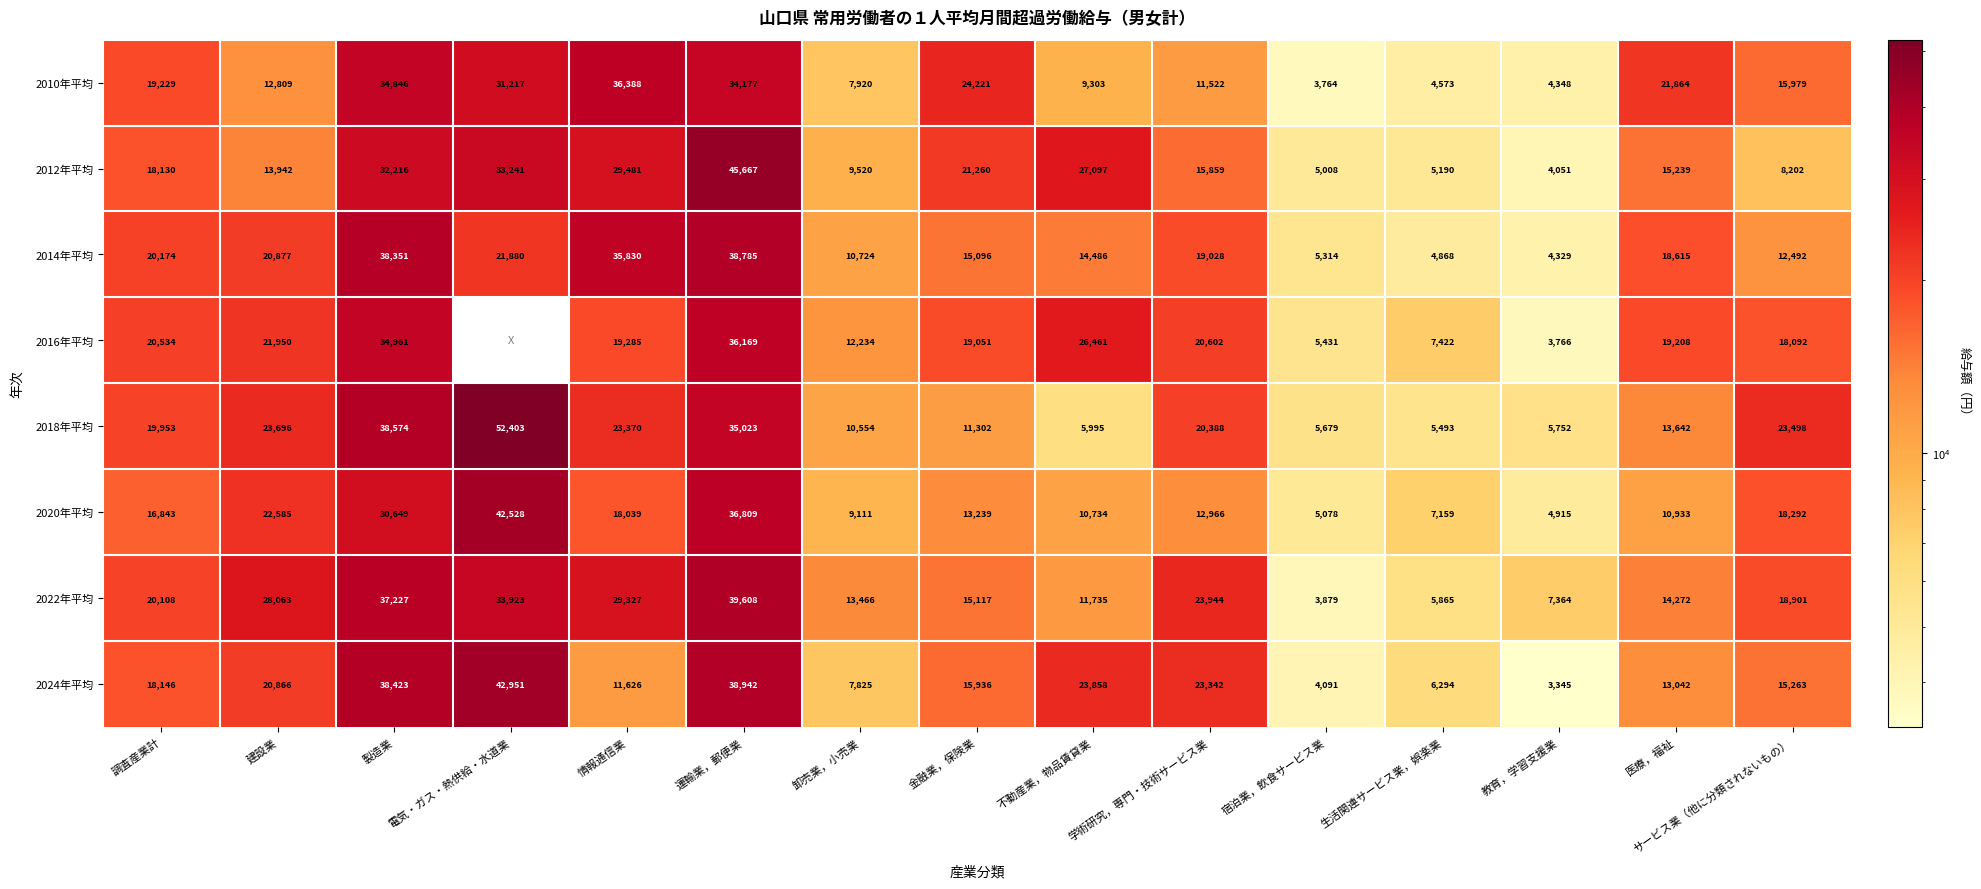

List the labels in order of 2024年平均 value, smallest first.

教育，学習支援業, 宿泊業，飲食サービス業, 生活関連サービス業，娯楽業, 卸売業，小売業, 情報通信業, 医療，福祉, サービス業（他に分類されないもの）, 金融業，保険業, 調査産業計, 建設業, 学術研究，専門・技術サービス業, 不動産業，物品賃貸業, 製造業, 運輸業，郵便業, 電気・ガス・熱供給・水道業